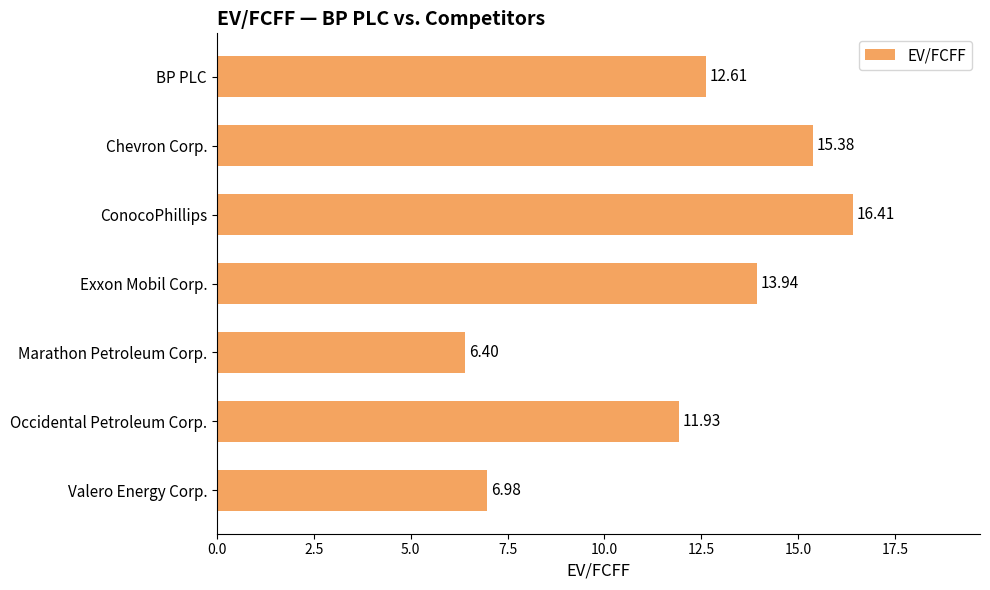

Where is the data nearest to the value 11?

Occidental Petroleum Corp.